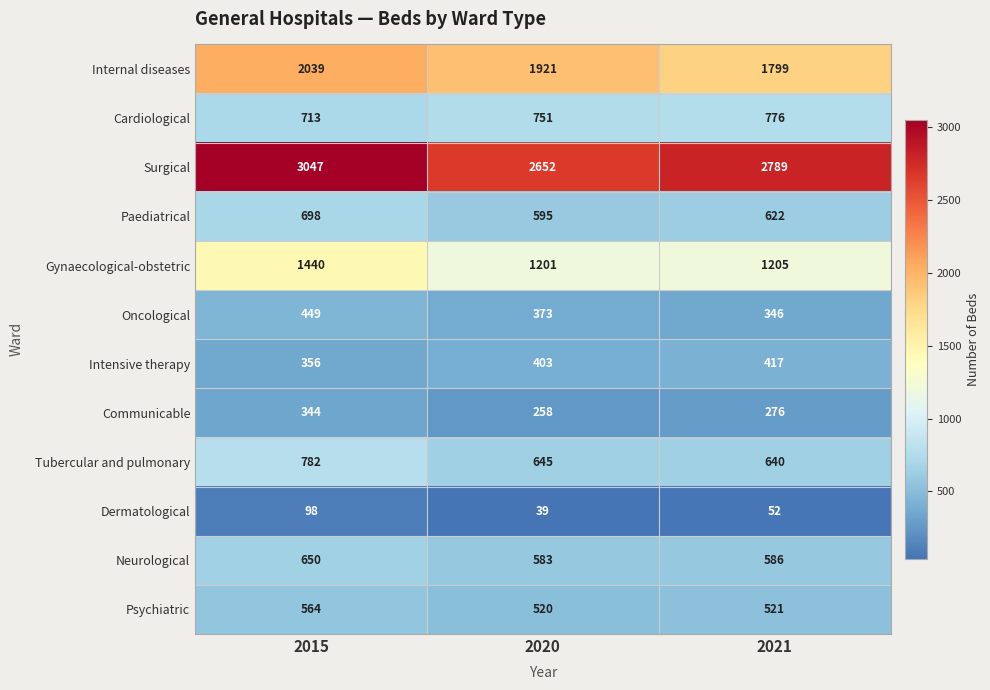

Count the number of data series in this chart.

12